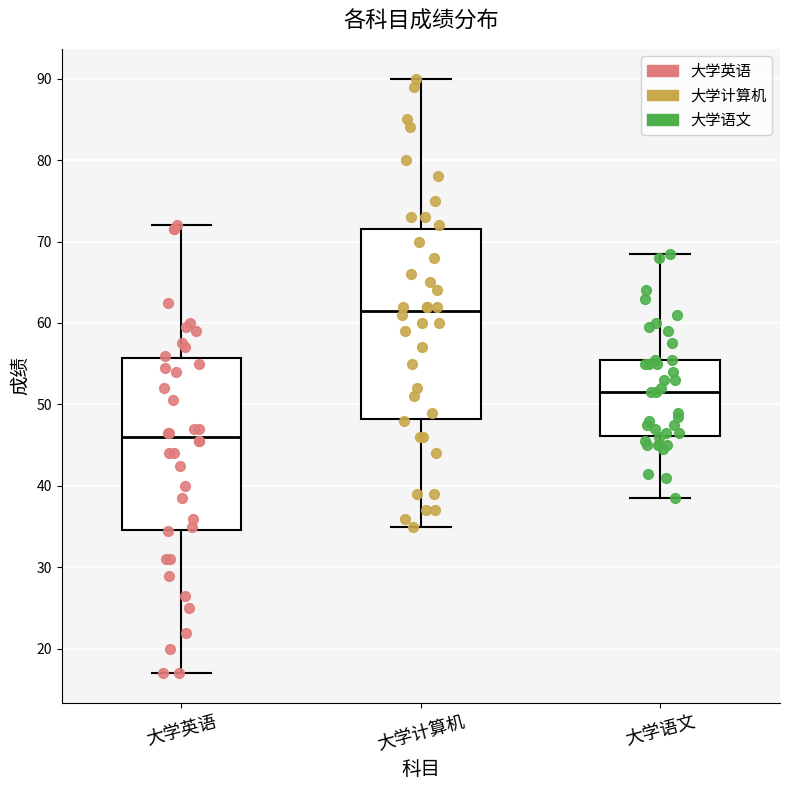

Where does the upper whisker of the box for 大学计算机 end on the y-axis? The values are not printed on the chart, so give them approximately, as read against the axis.

90